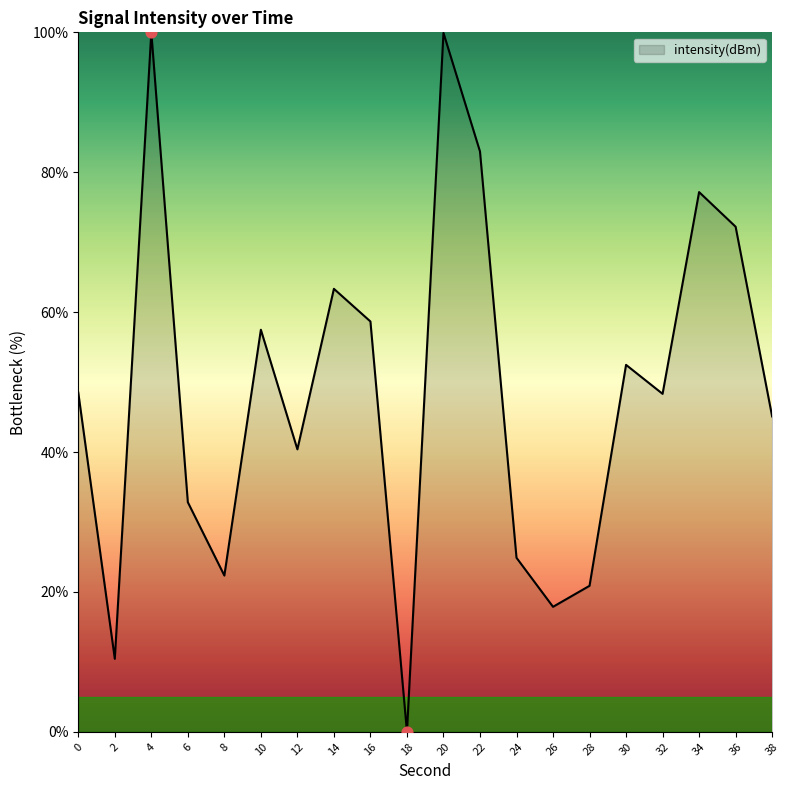

What is the change in value from 2 to 4?

+89.6